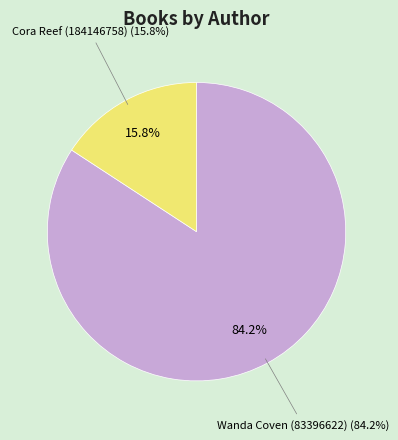

Combined, what portion of the pie is Cora Reef (184146758) and Wanda Coven (83396622)?

100.0%